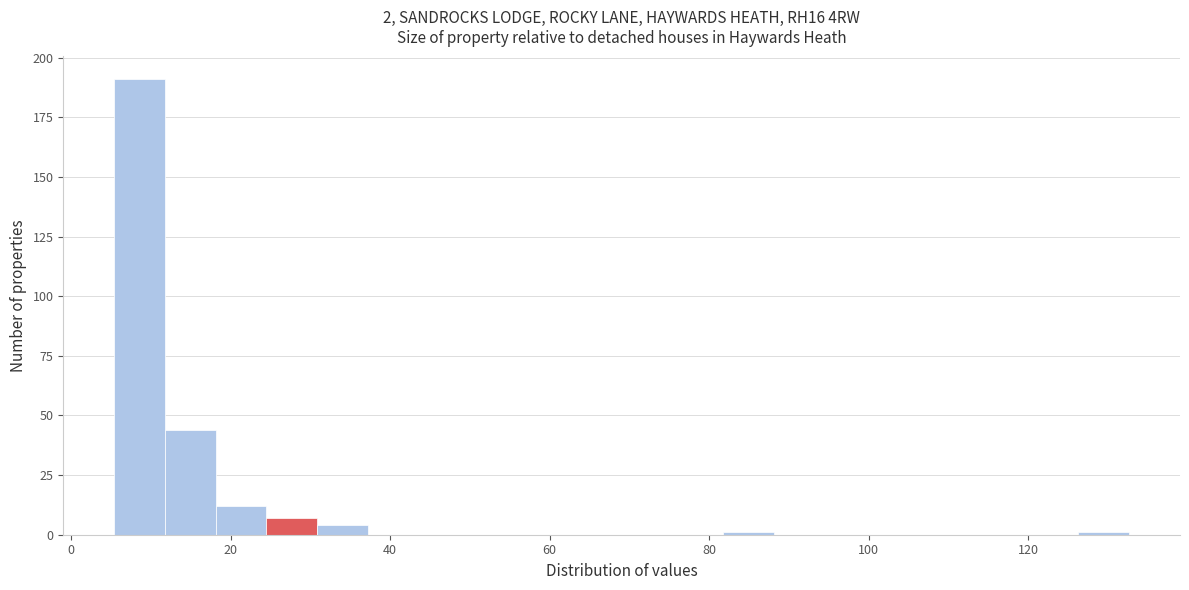

Read against the x-axis, roughly where is the centre of the tallest bar?

8